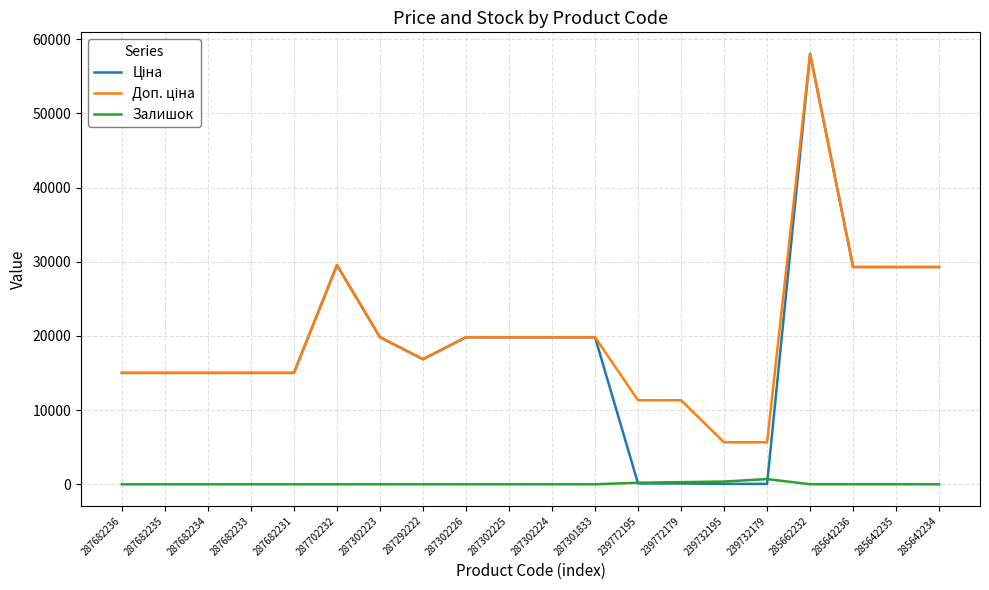

Is it true that Залишок equals 12.0 at 285662232?

True